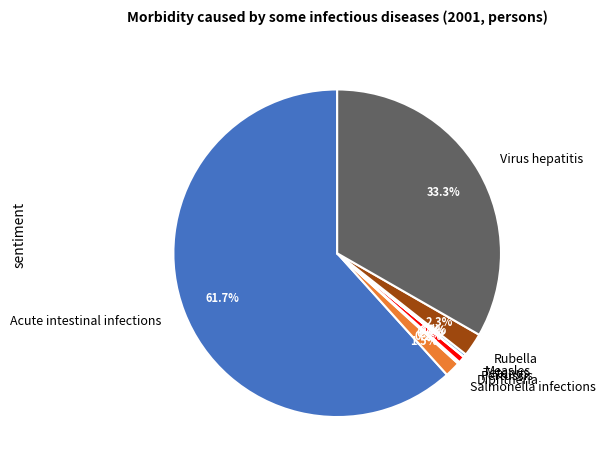

Is Acute intestinal infections the majority of the pie?

Yes